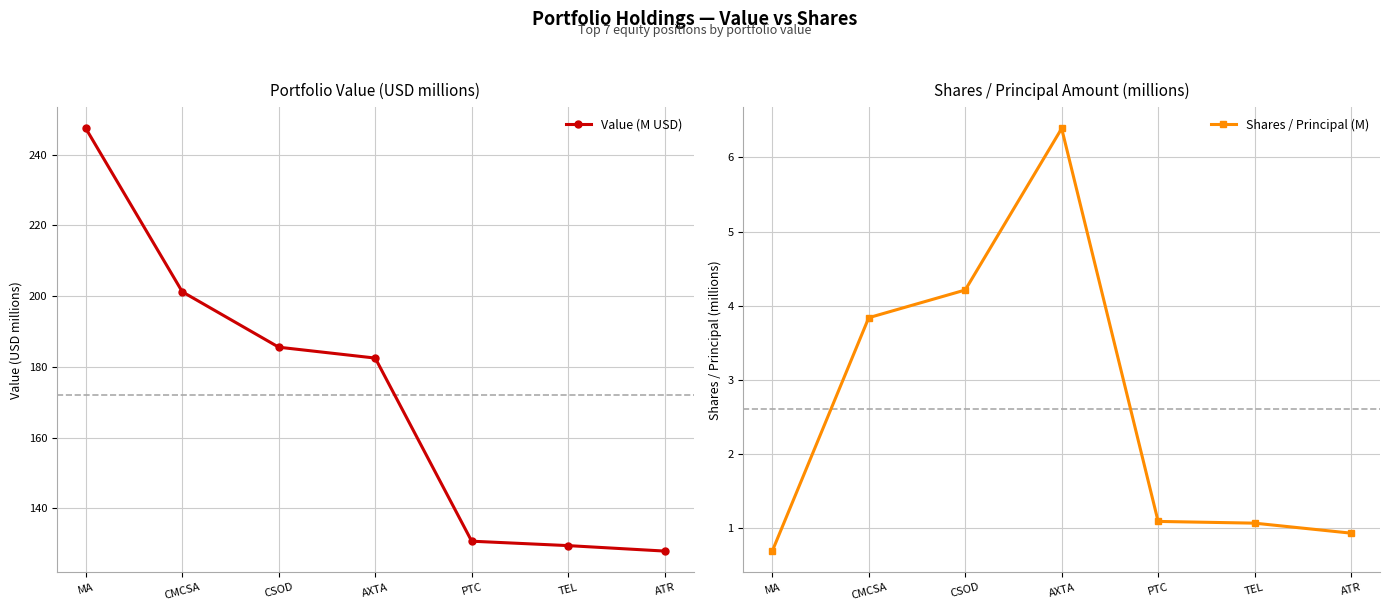

Rank the series by their maximum value, from highest to lowest.

Value (M USD), Shares / Principal (M)